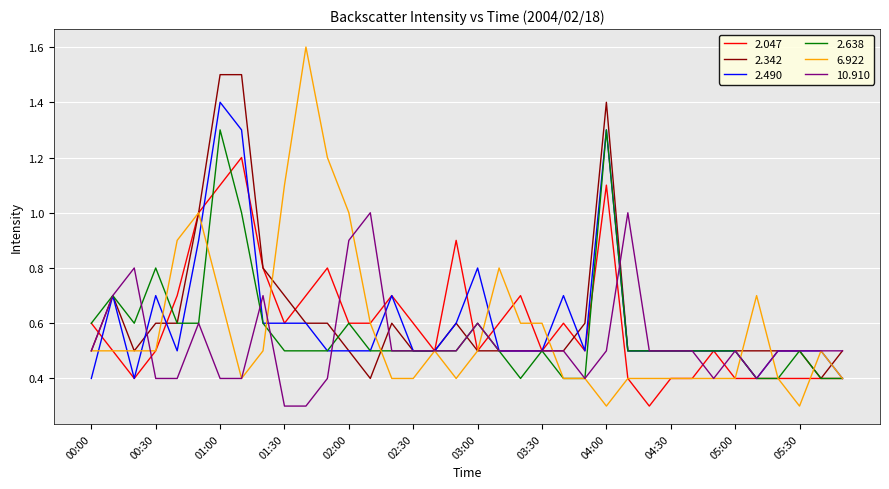

What is the difference between the second highest and minimum values in the 2.638 series?

0.9